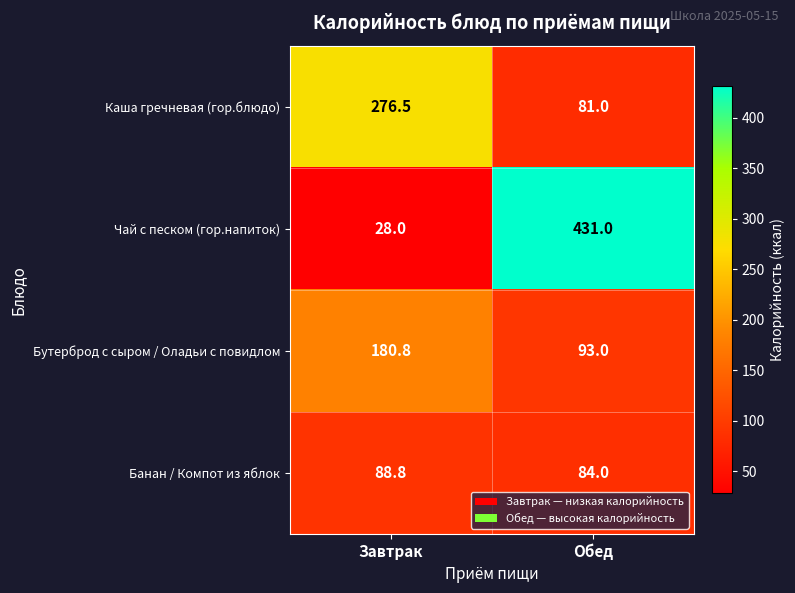

Reading left to right, list all the values displayed in this chart.

Каша гречневая (гор.блюдо): Завтрак=276.5	Обед=81.0
Чай с песком (гор.напиток): Завтрак=28.0	Обед=431.0
Бутерброд с сыром / Оладьи с повидлом: Завтрак=180.8	Обед=93.0
Банан / Компот из яблок: Завтрак=88.8	Обед=84.0